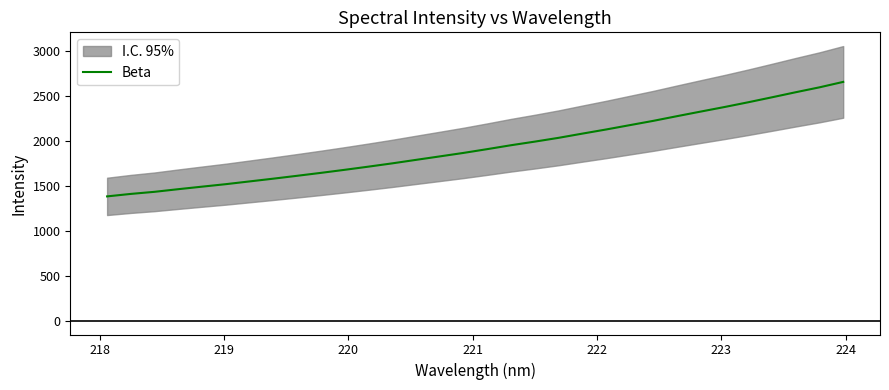

True or false: there are more than 1 points higher than both neighbors.

False